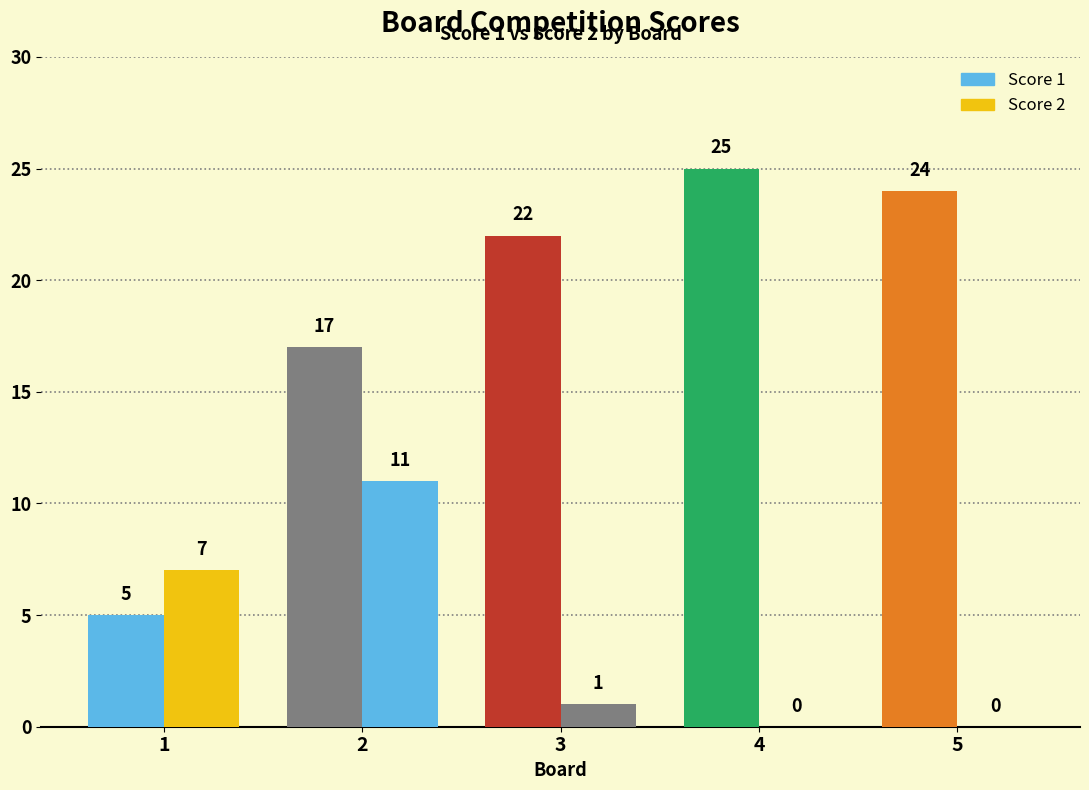

What is the sum of the Score 1 values at 4 and 3?

47